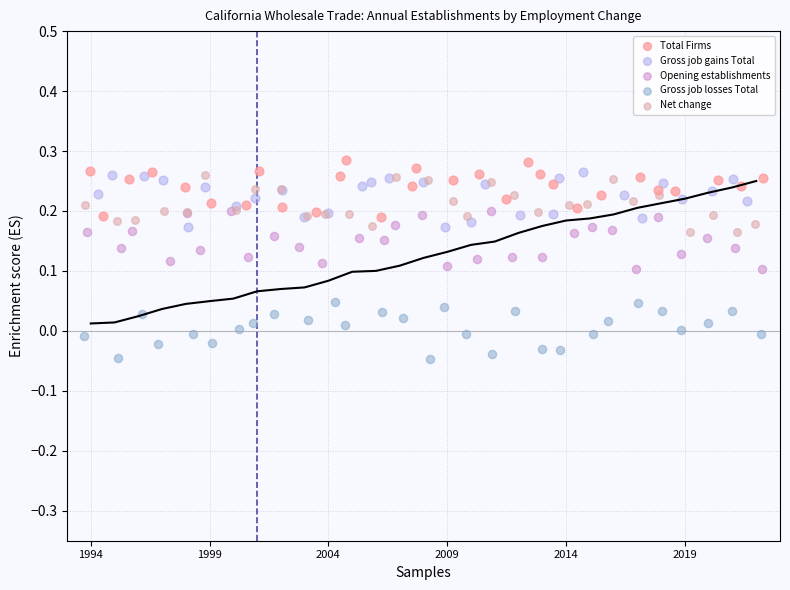

Which series contains the lowest Y value?

Gross job losses Total